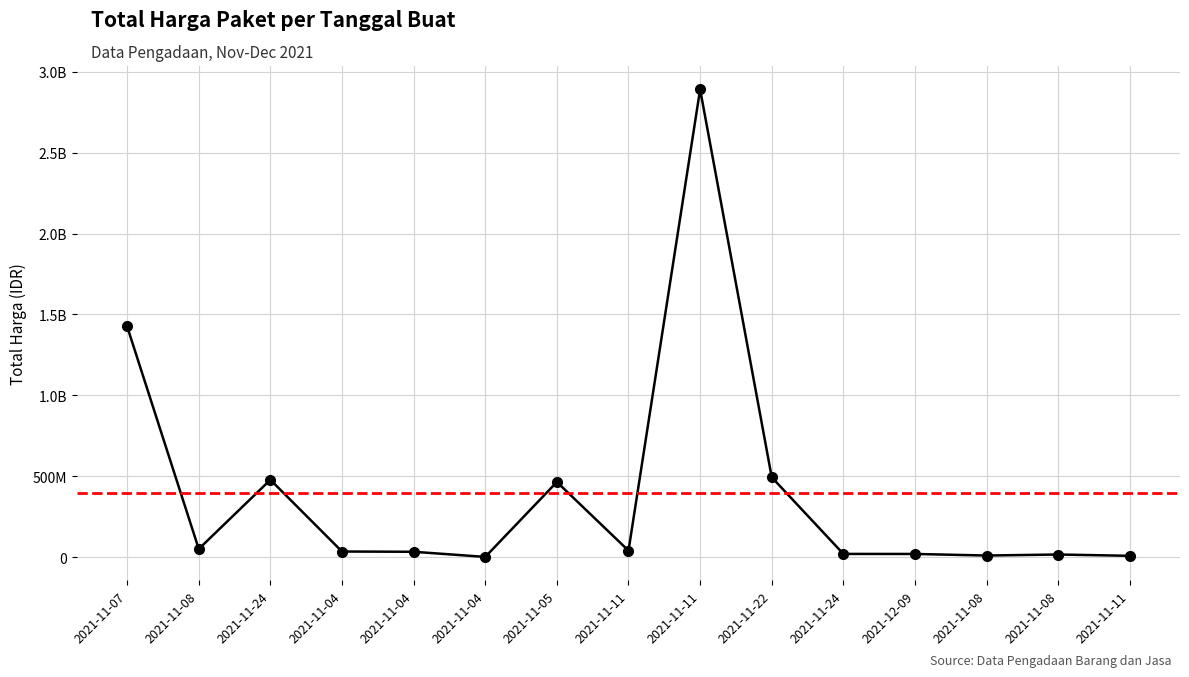

What is the value of the 4th point from the left?

34000000